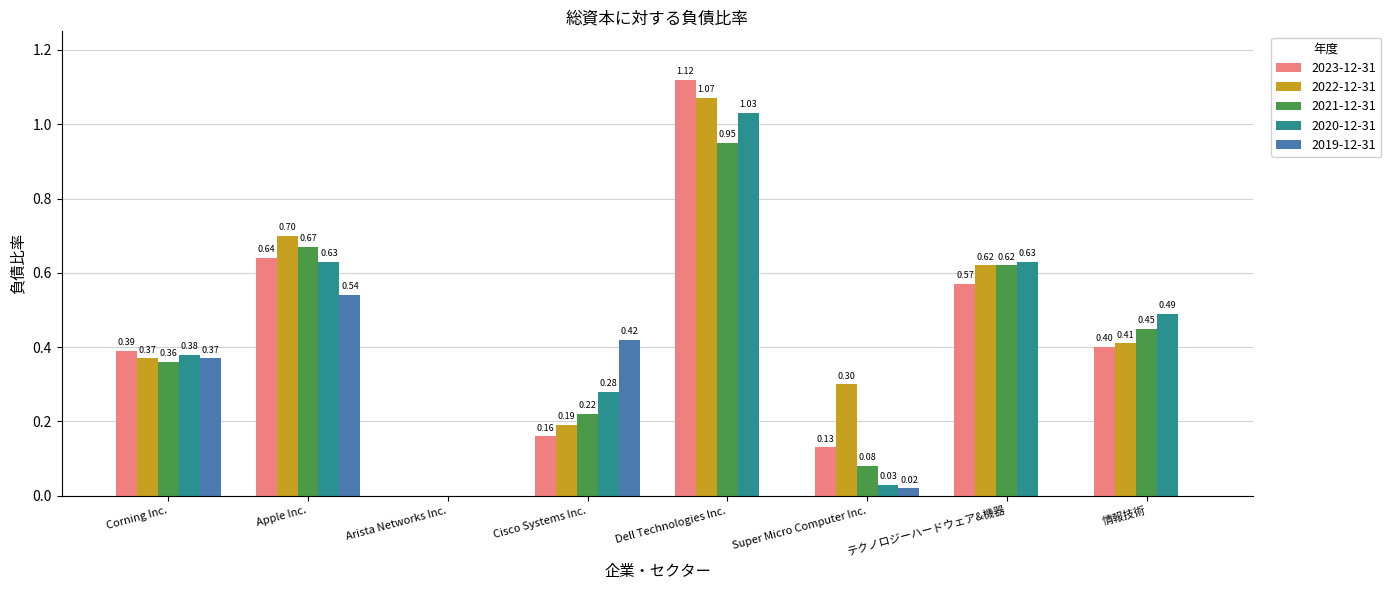

What are all the series names shown in the legend?

2023-12-31, 2022-12-31, 2021-12-31, 2020-12-31, 2019-12-31